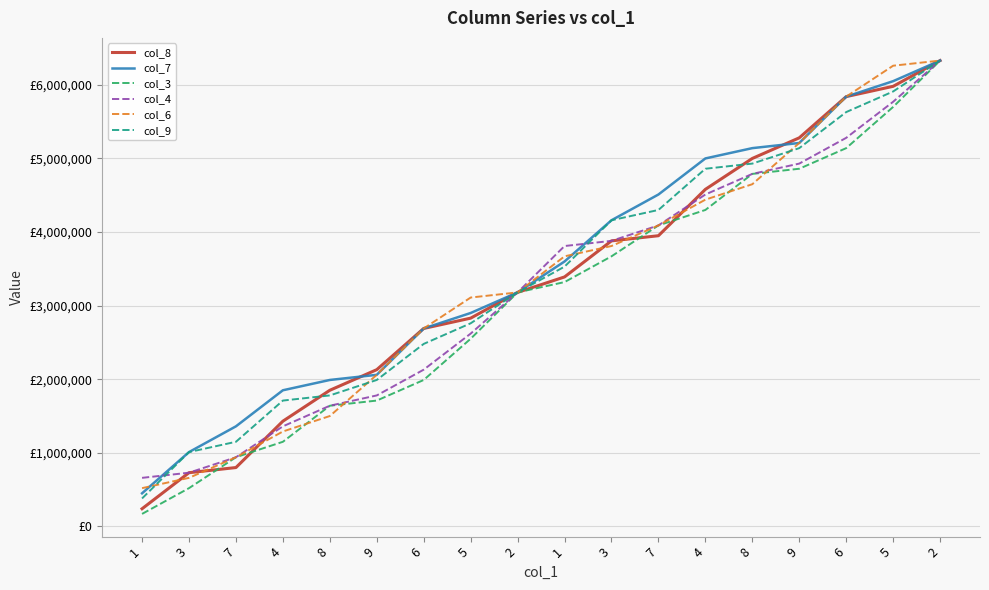

Does the chart display data point markers on the line(s)?

No